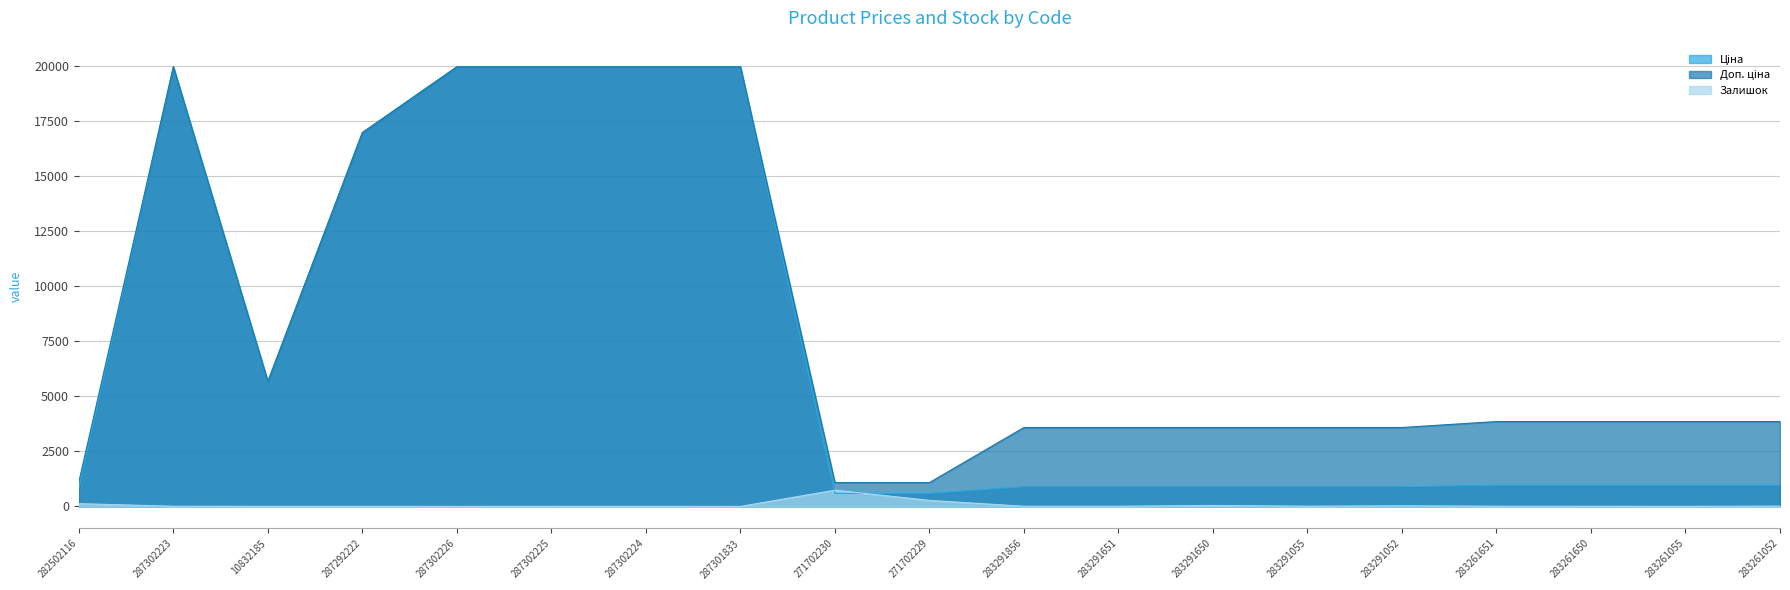

How many values in the Ціна series are below 963?

8